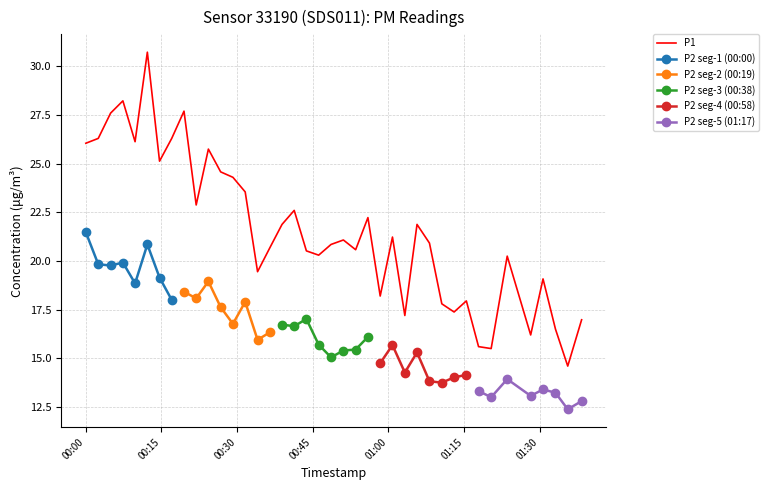

Reading left to right, extract all data points from this chart.

26.1	26.3	27.6	28.2	26.1	30.7	25.1	26.3	27.7	22.9	25.8	24.6	24.3	23.6	19.4	20.7	21.9	22.6	20.5	20.3	20.9	21.1	20.6	22.2	18.2	21.2	17.2	21.9	20.9	17.8	17.4	17.9	15.6	15.5	20.2	16.2	19.1	16.5	14.6	17.0